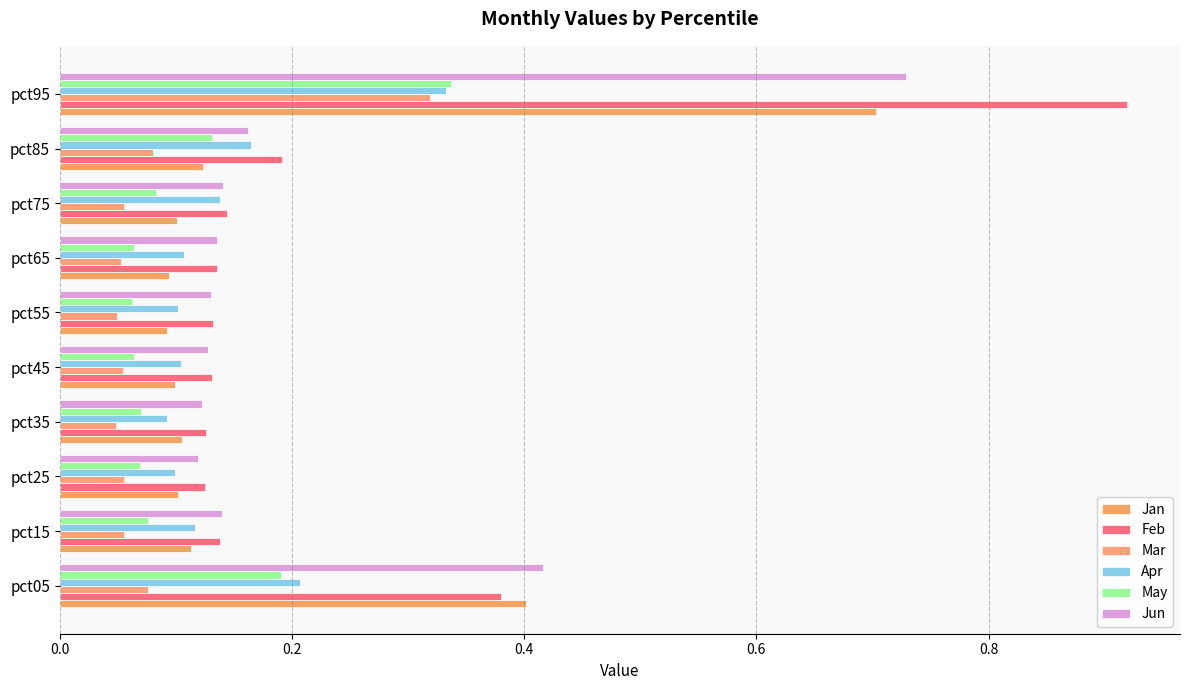

How many series are shown in this chart?

6